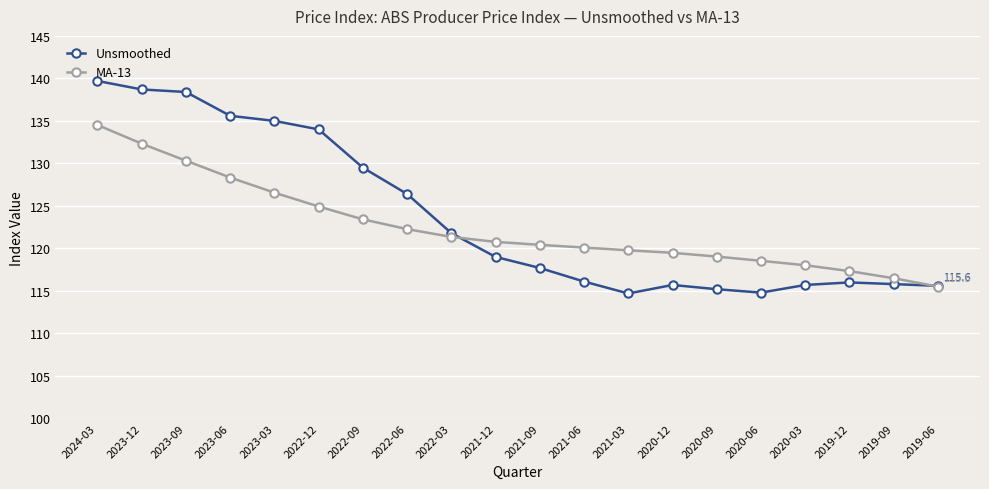

What is the difference between the maximum and minimum values in the MA-13 series?

19.0